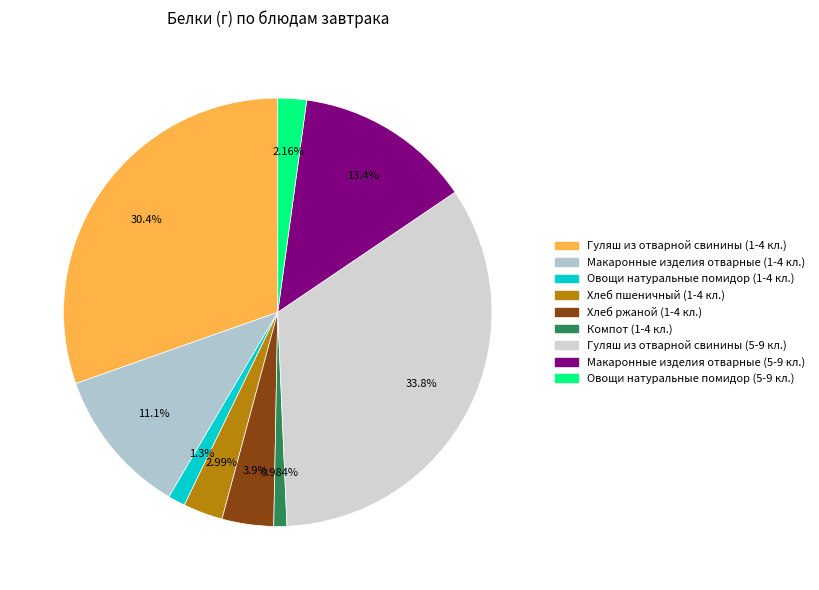

Is Овощи натуральные помидор (1-4 кл.) the majority of the pie?

No